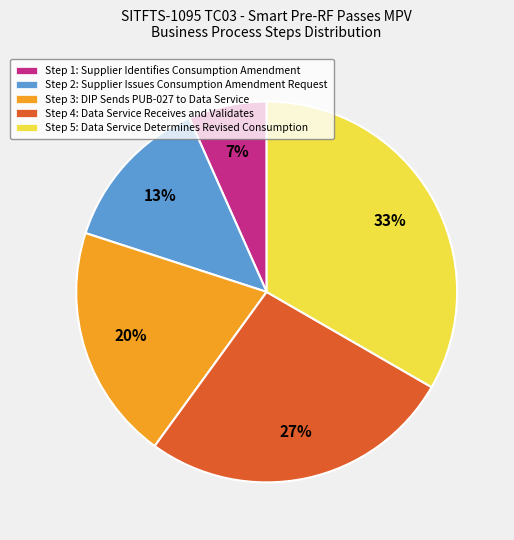

To the nearest percent, what is the combined percentage of Step 5: Data Service Determines Revised Consumption and Step 1: Supplier Identifies Consumption Amendment?

40%